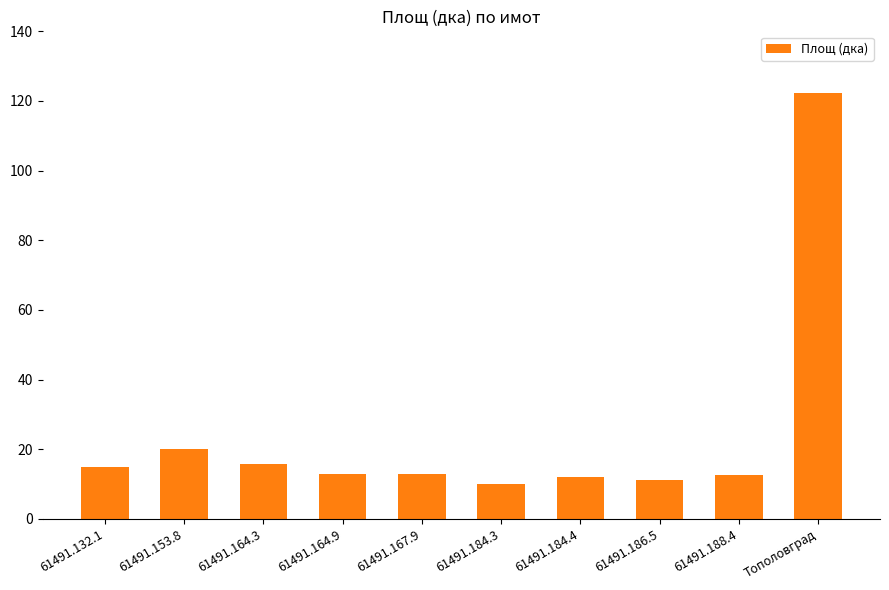

Count the number of categories in the chart.

10